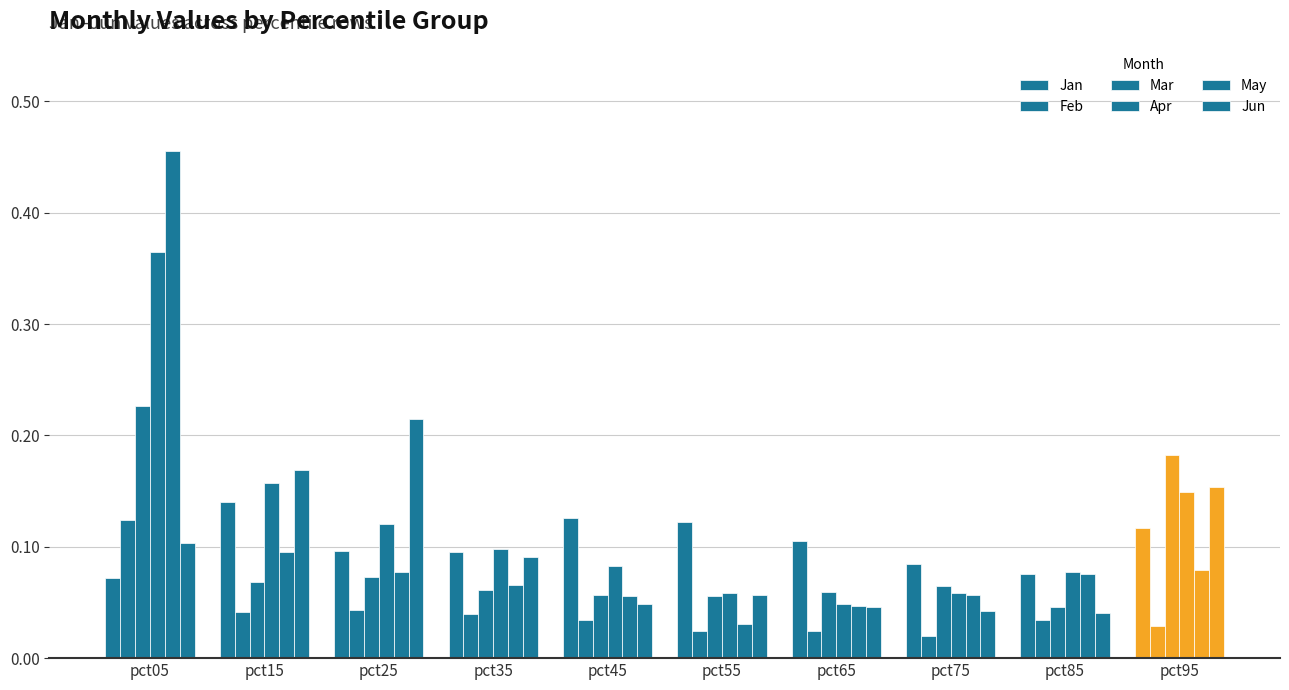

How many bars are there in total?

60